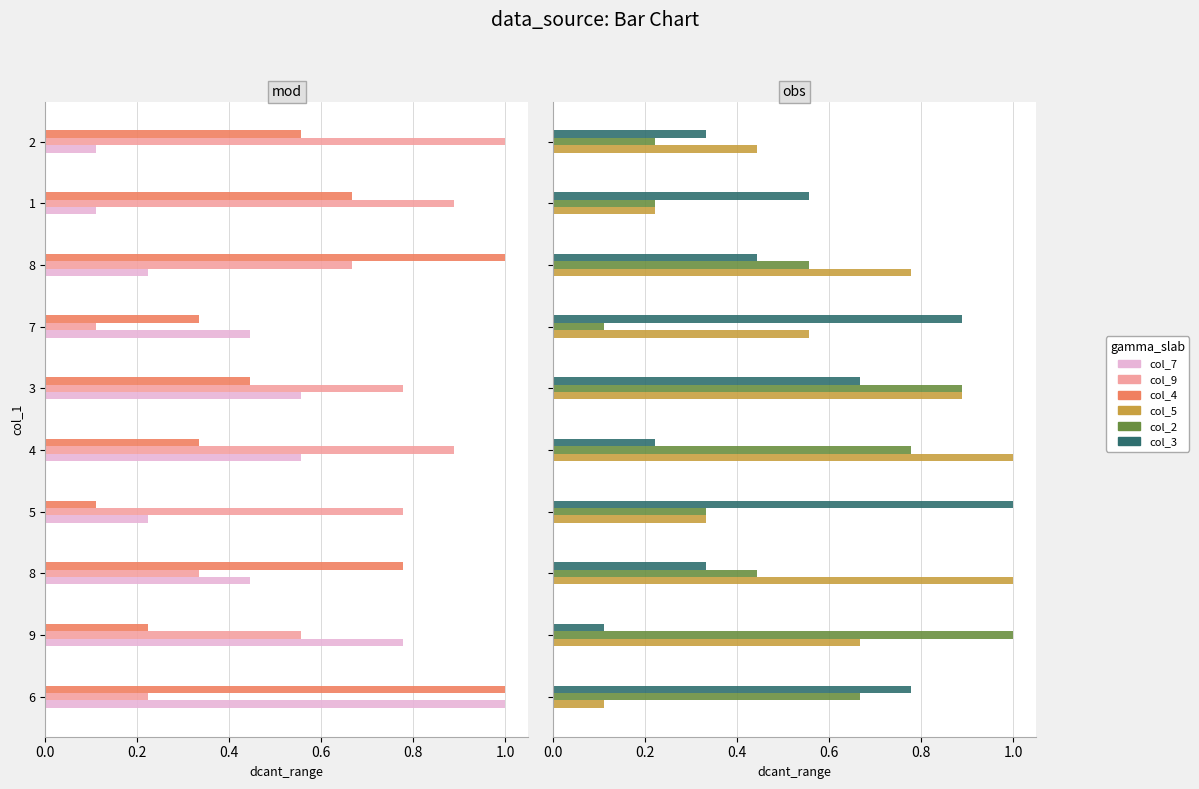

Reading left to right, transcribe all the data shown in this chart.

col_7: 1.0	0.8	0.4	0.2	0.6	0.6	0.4	0.2	0.1	0.1
col_9: 0.2	0.6	0.3	0.8	0.9	0.8	0.1	0.7	0.9	1.0
col_4: 1.0	0.2	0.8	0.1	0.3	0.4	0.3	1.0	0.7	0.6
col_5: 0.1	0.7	1.0	0.3	1.0	0.9	0.6	0.8	0.2	0.4
col_2: 0.7	1.0	0.4	0.3	0.8	0.9	0.1	0.6	0.2	0.2
col_3: 0.8	0.1	0.3	1.0	0.2	0.7	0.9	0.4	0.6	0.3